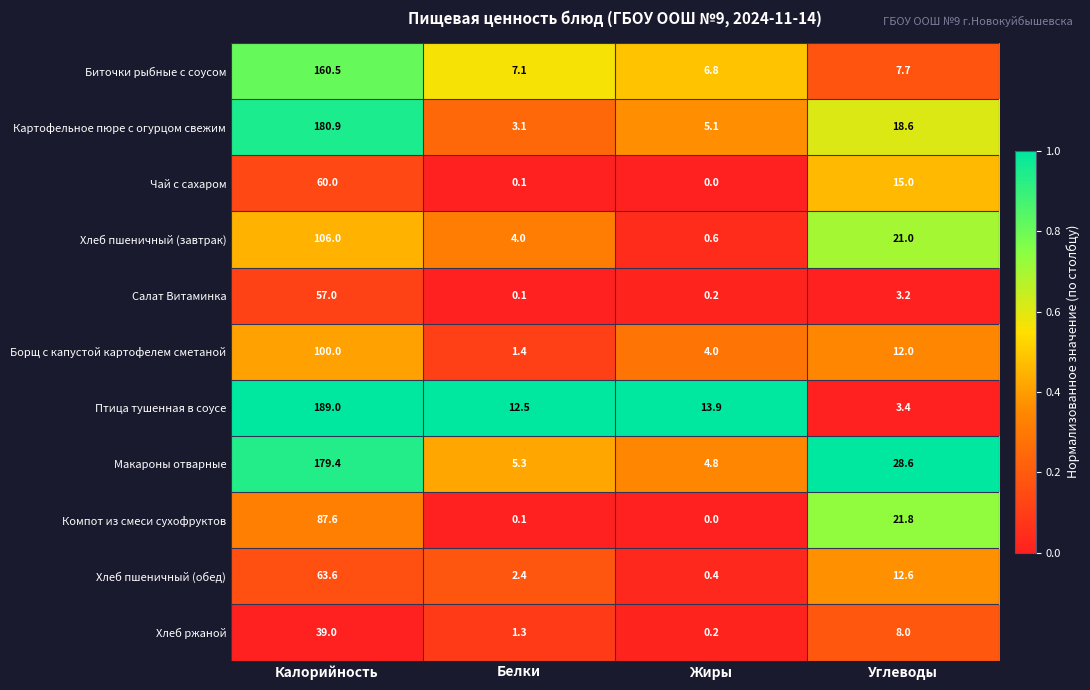

What is the maximum value shown in the chart?

189.0